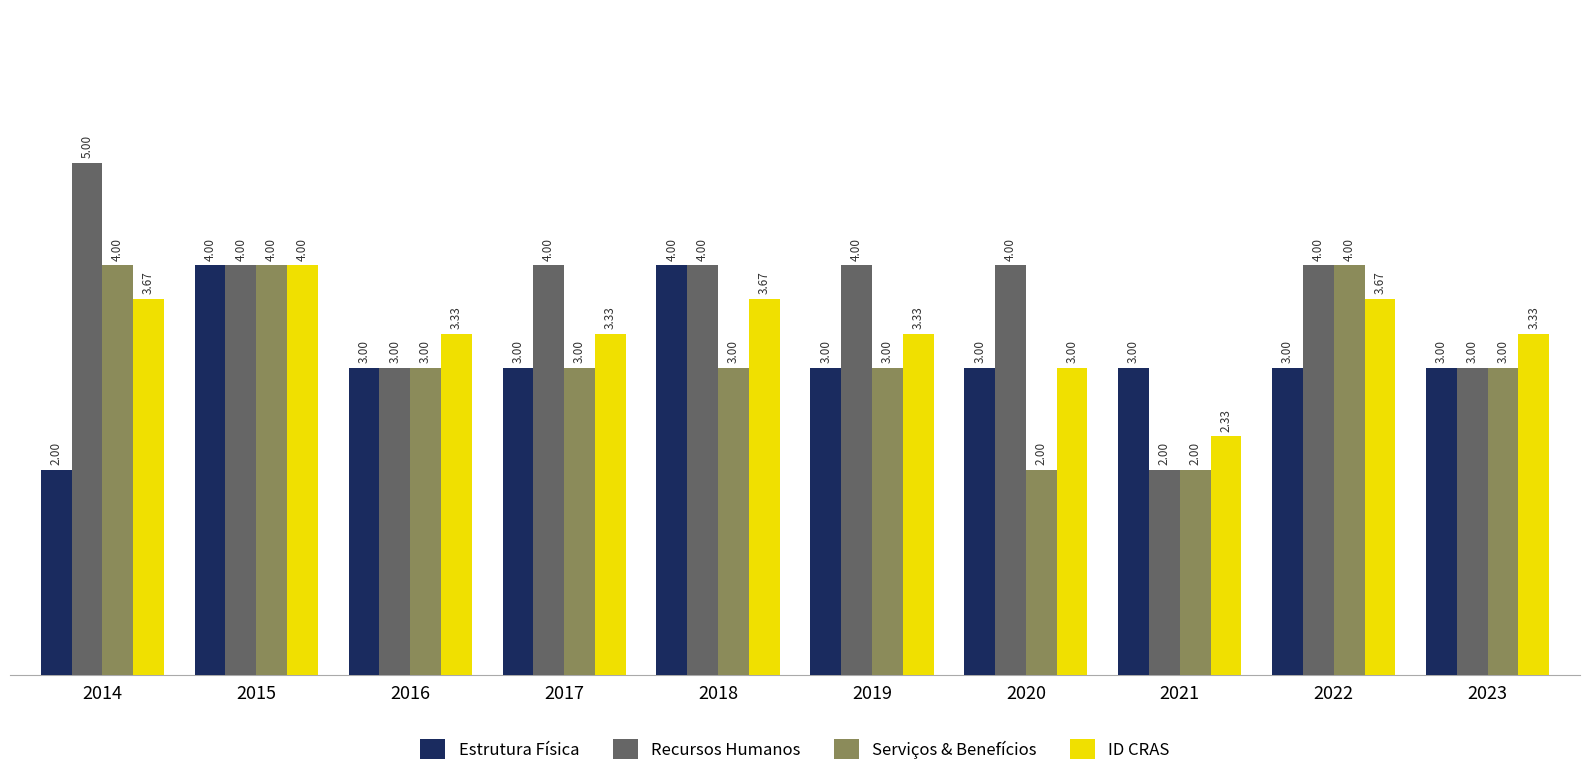

Is the value of Recursos Humanos at 2017 greater than the value of ID CRAS at 2018?

Yes